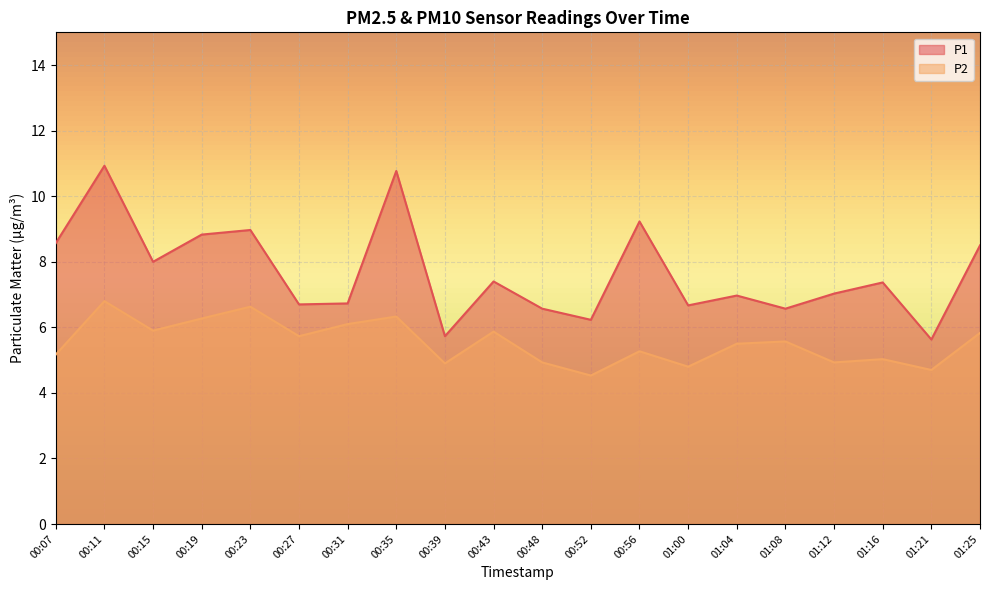

At which label is P2 closest to 5?

01:16